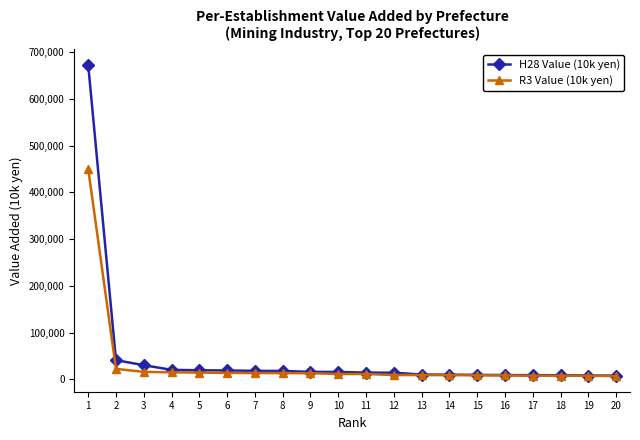

At which label is H28 Value (10k yen) closest to 340559?

2